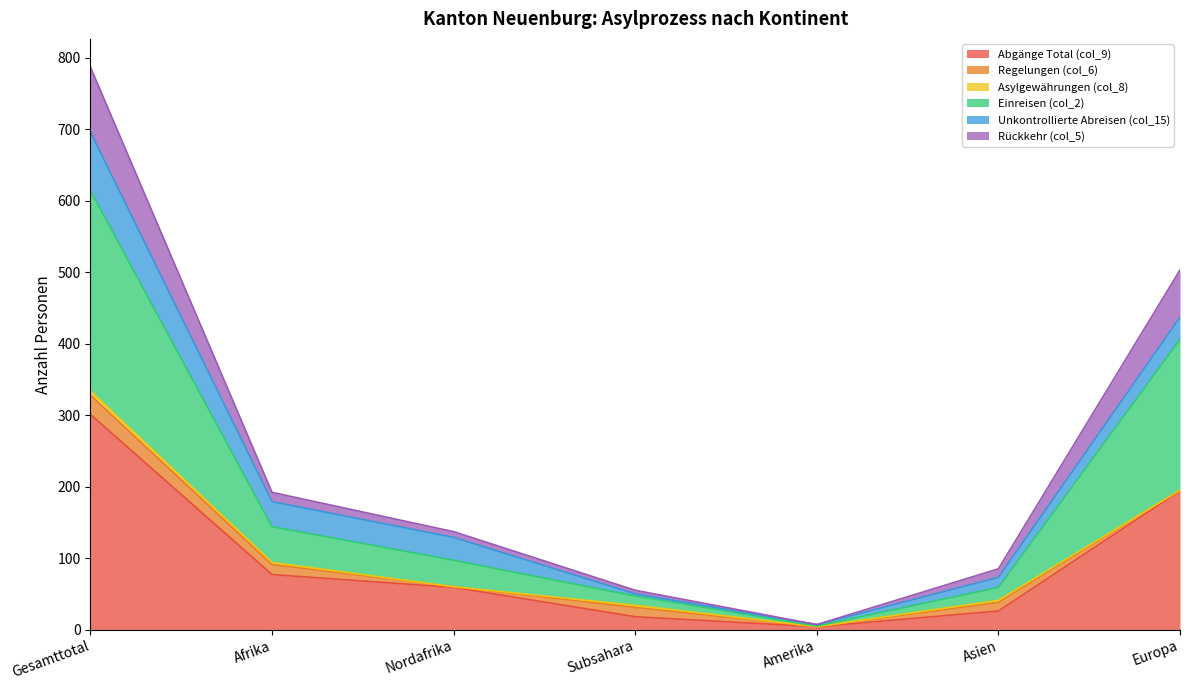

At which category is the sum across all series the highest?

Gesamttotal